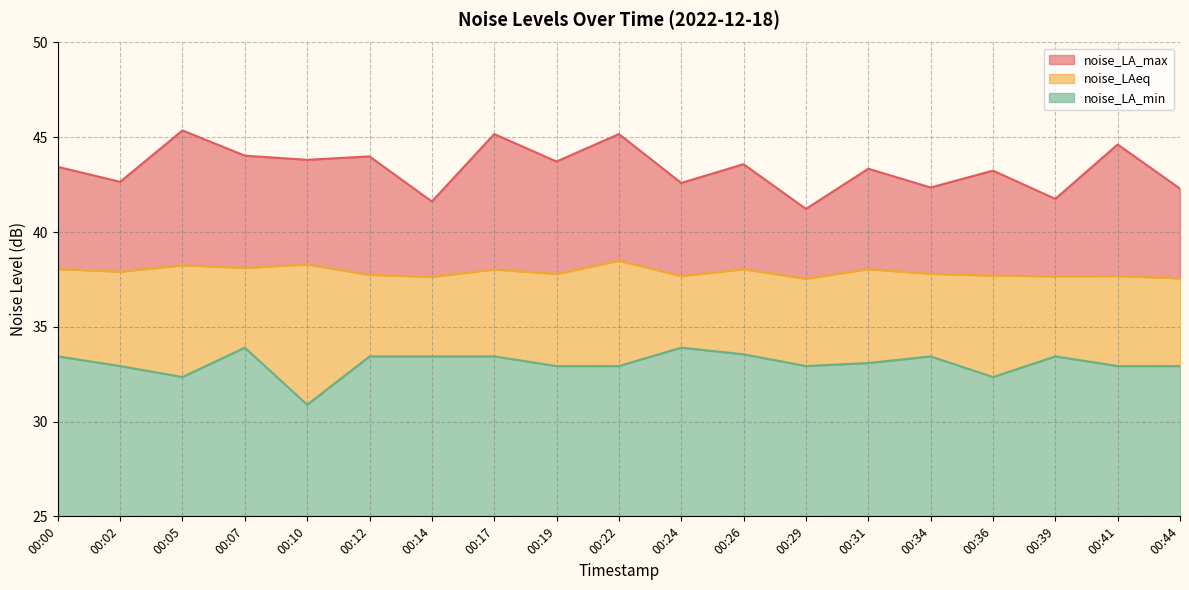

Which series has the largest total across all categories?

noise_LA_max